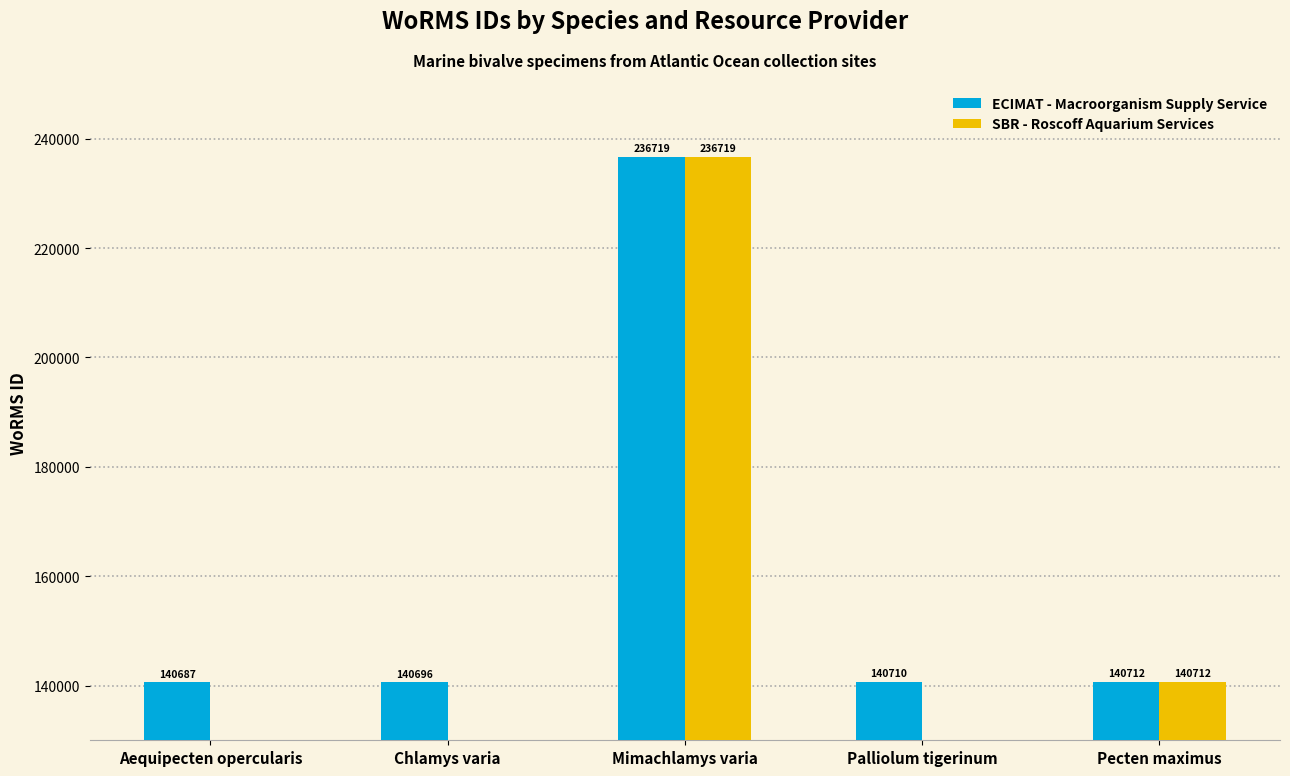

How many bars are there in total?

10